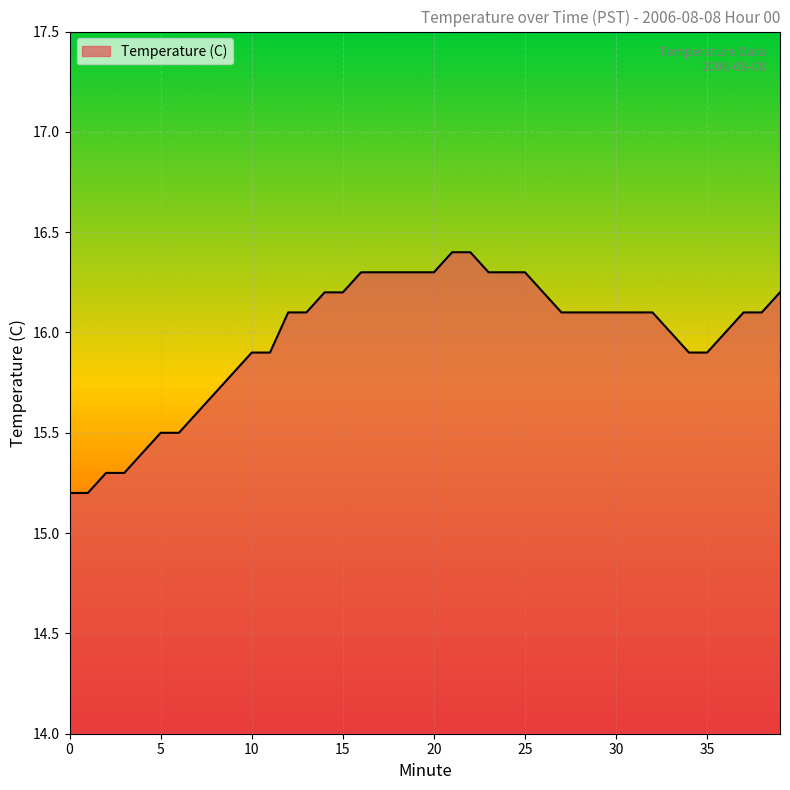

What is the difference between the maximum and minimum values?

1.2